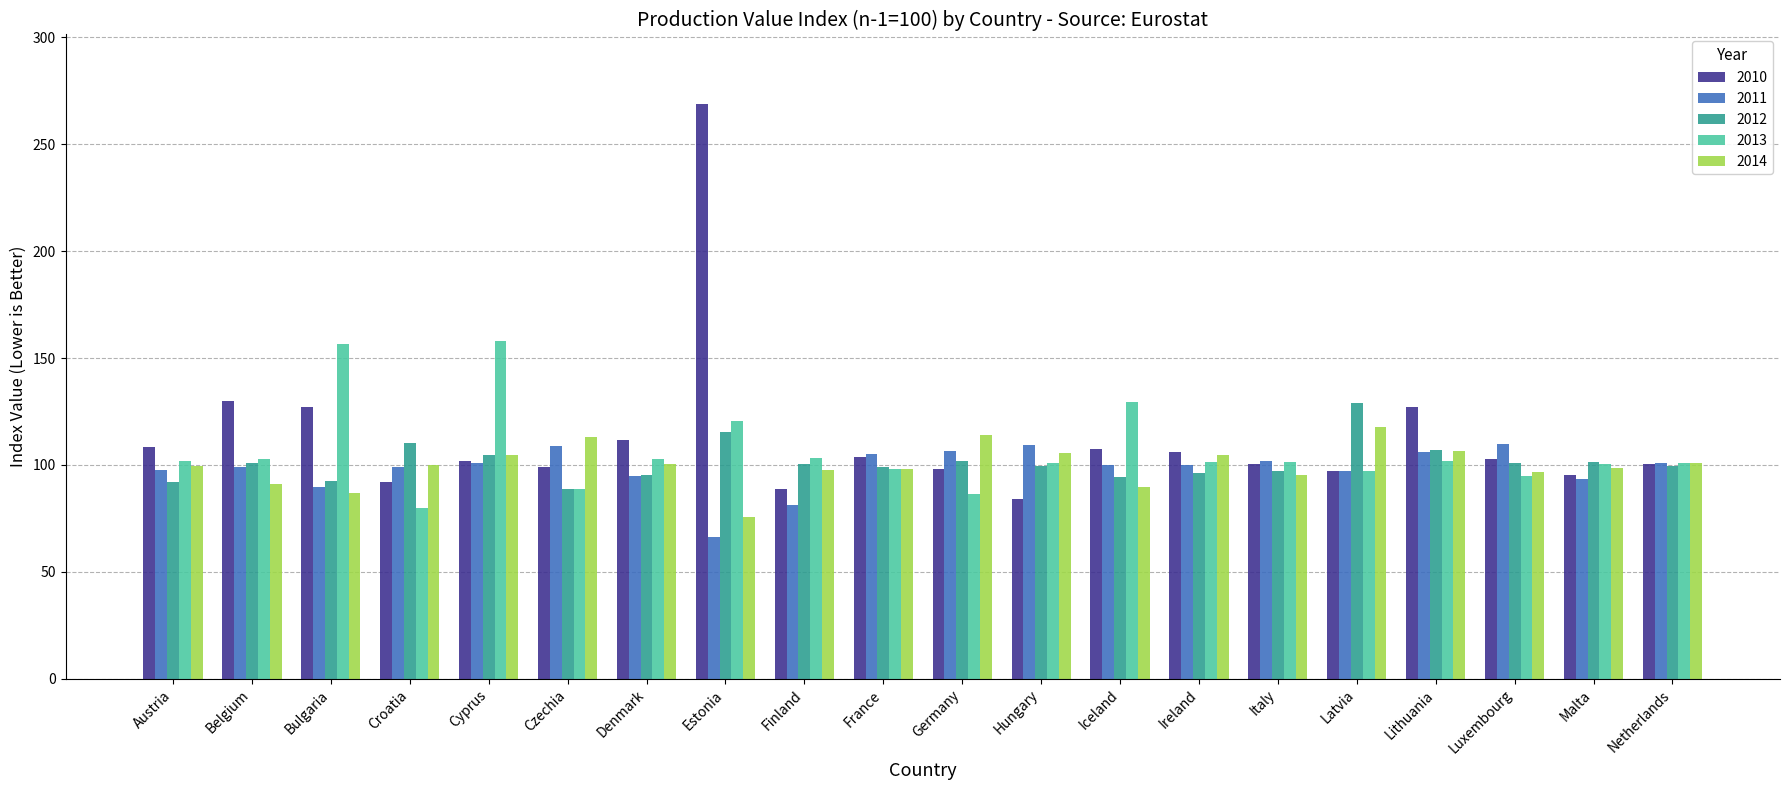

What is the difference between the 2014 values at Ireland and Croatia?

4.6